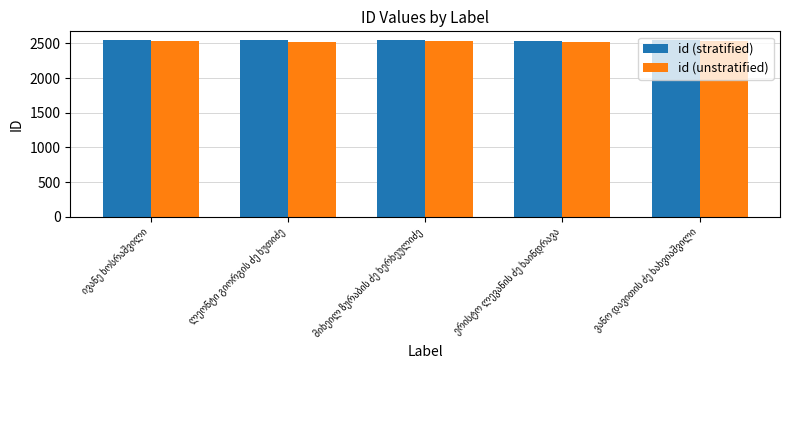

True or false: id (stratified) has a value of 2546 at ივანე ხოსრაშვილი.

True